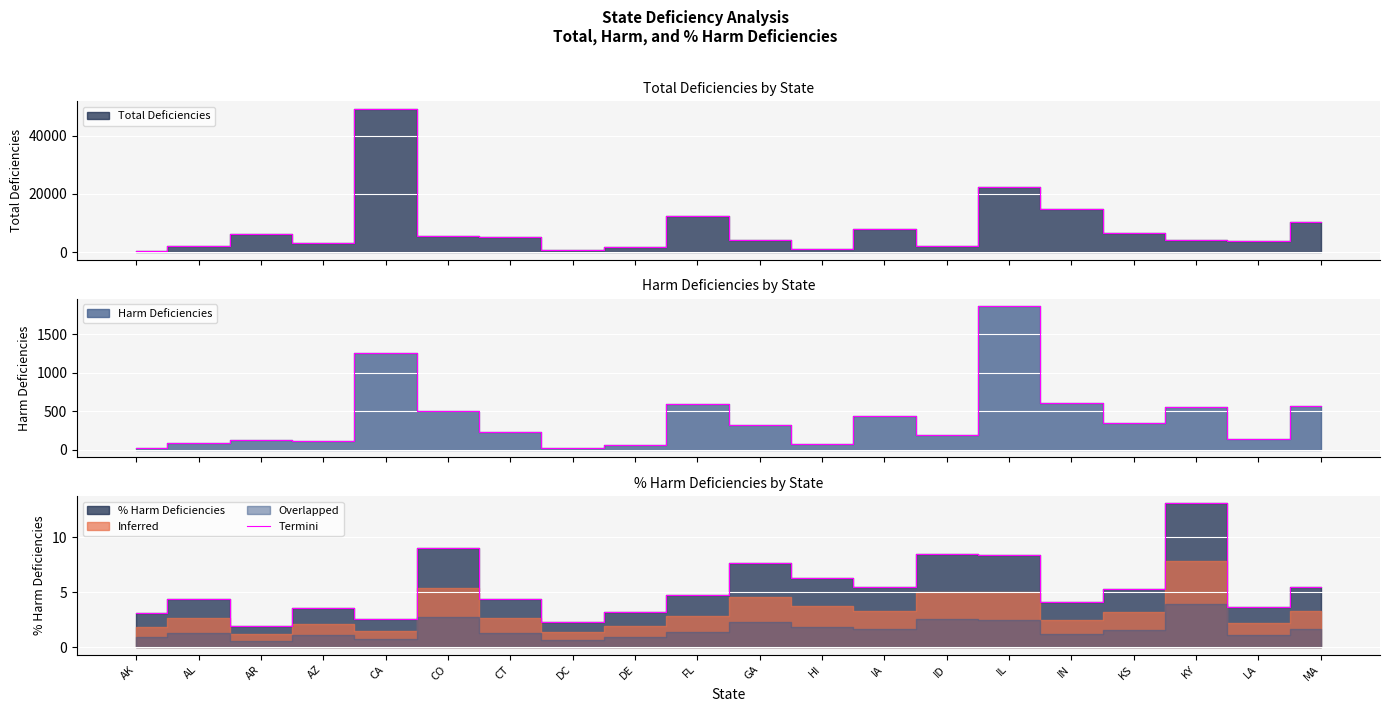

Approximately how many times larger is the value at FL compared to LA?

1.3